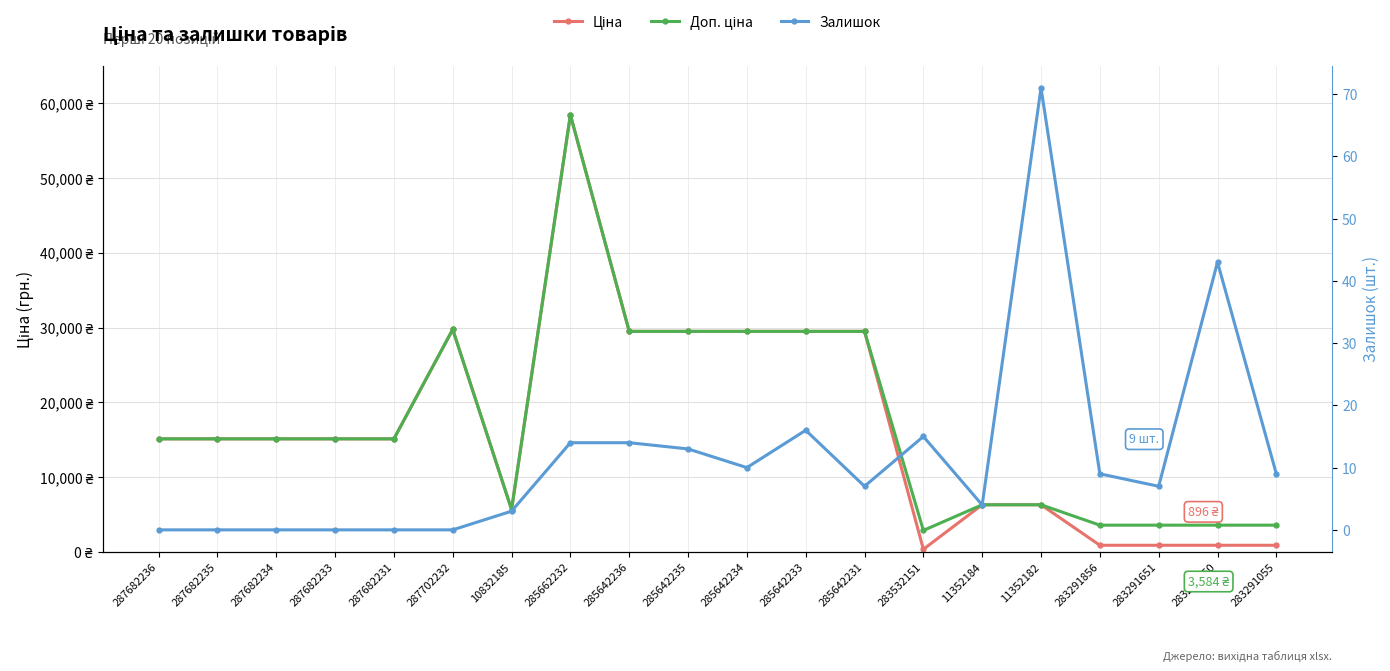

True or false: Ціна and Доп. ціна intersect in this chart.

False